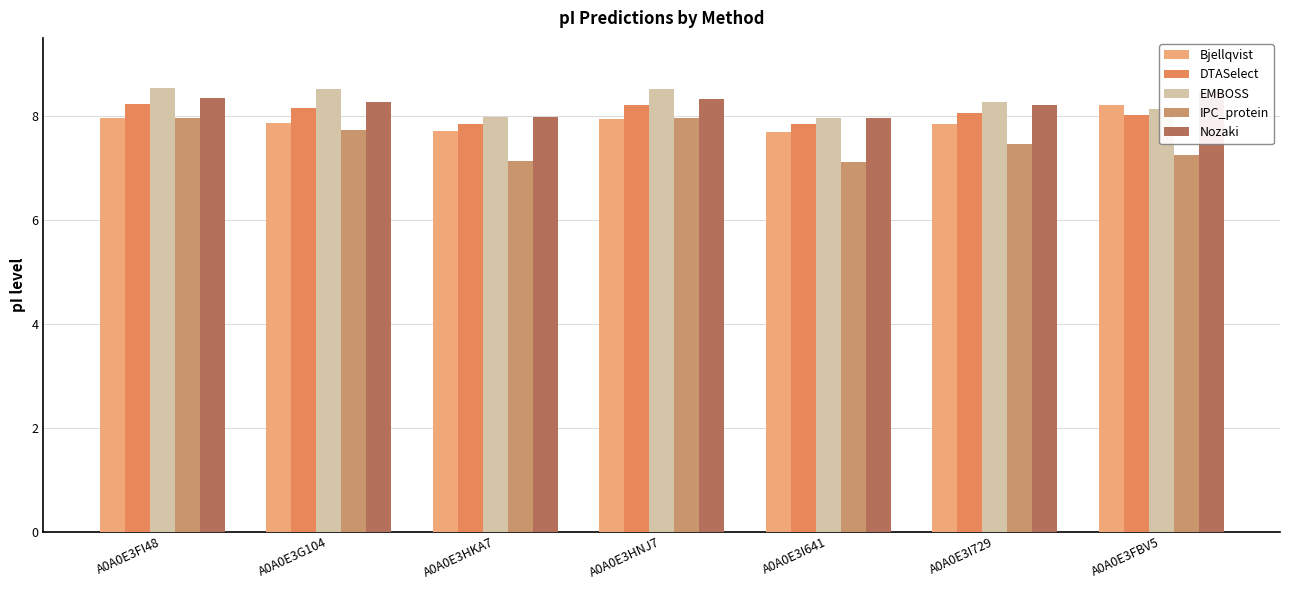

What is the average value of the IPC_protein series?

7.5